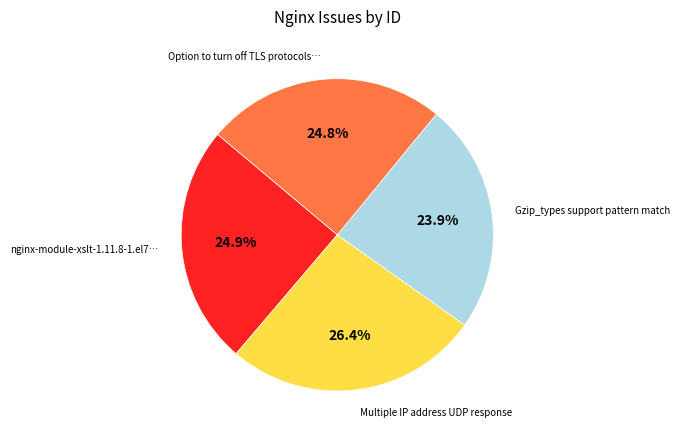

Is there any slice that represents more than half of the pie?

No